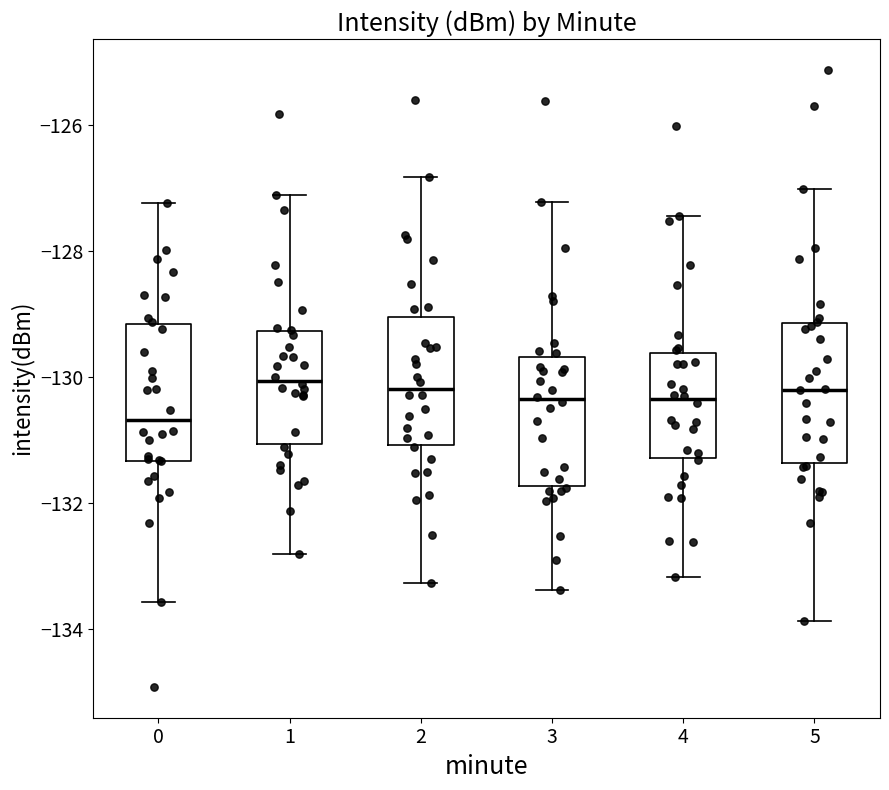

Where is the lower edge of the box at x = 4 on the y-axis? The values are not printed on the chart, so give them approximately, as read against the axis.

-131.2